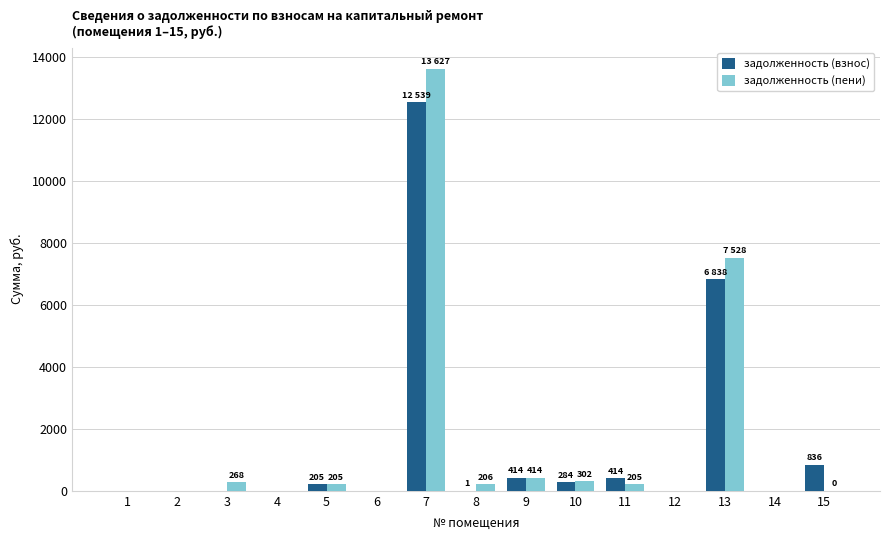

How many series are shown in this chart?

2